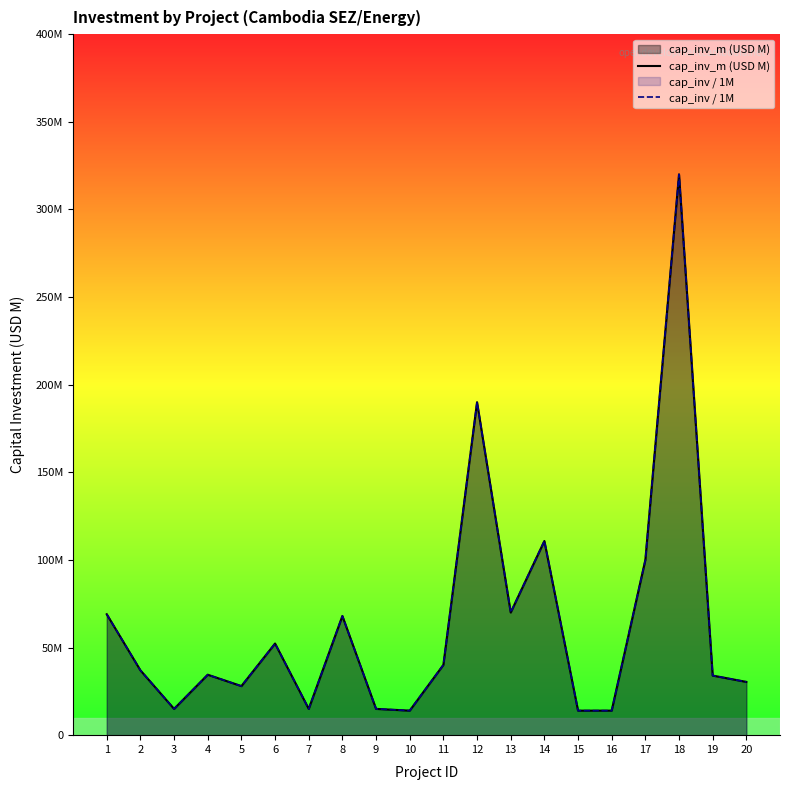

Read the cap_inv / 1M value at 2.

37.0